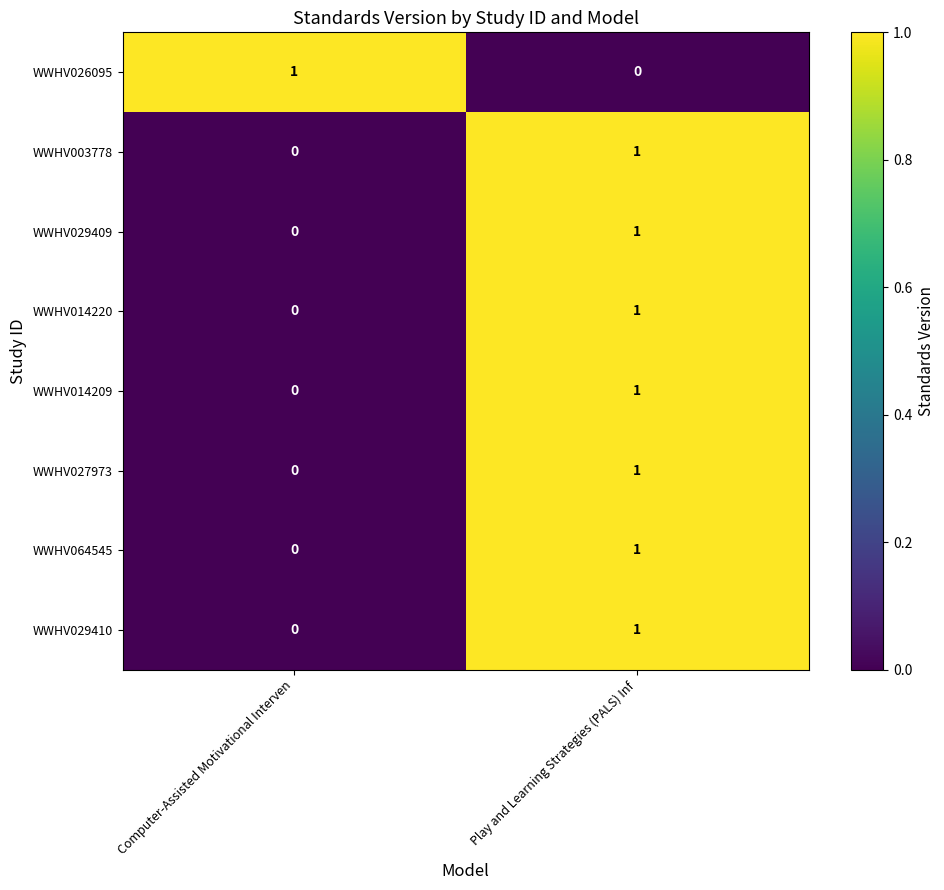

At how many categories does at least one series exceed 0?

2